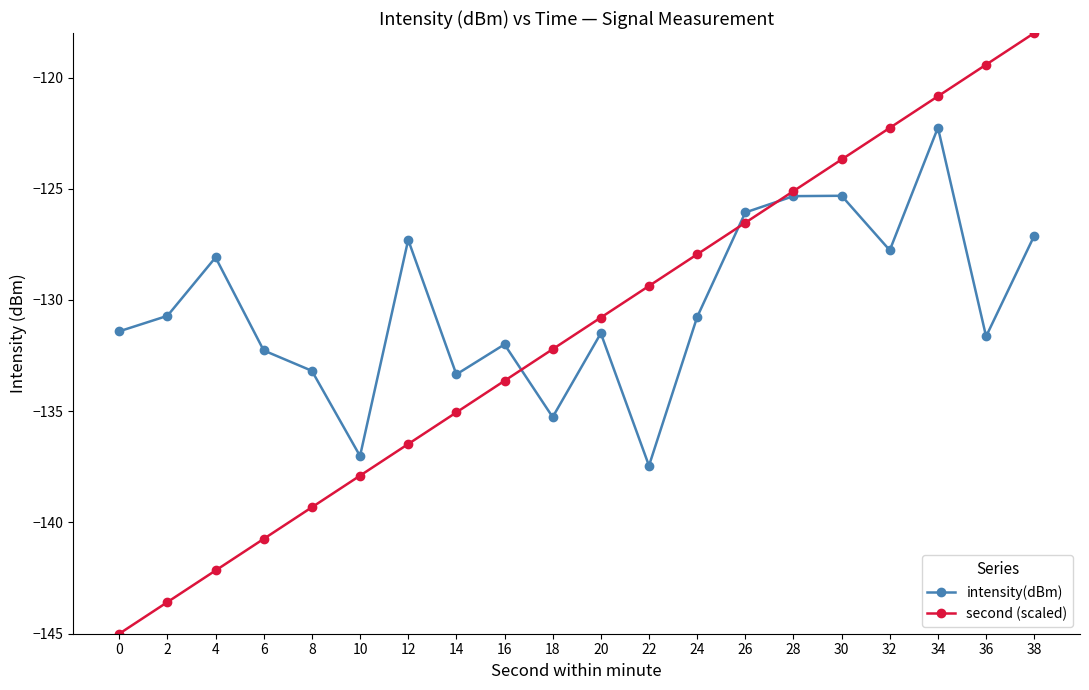

What is the value of the second (scaled) point at the 16th from the left?

-123.7